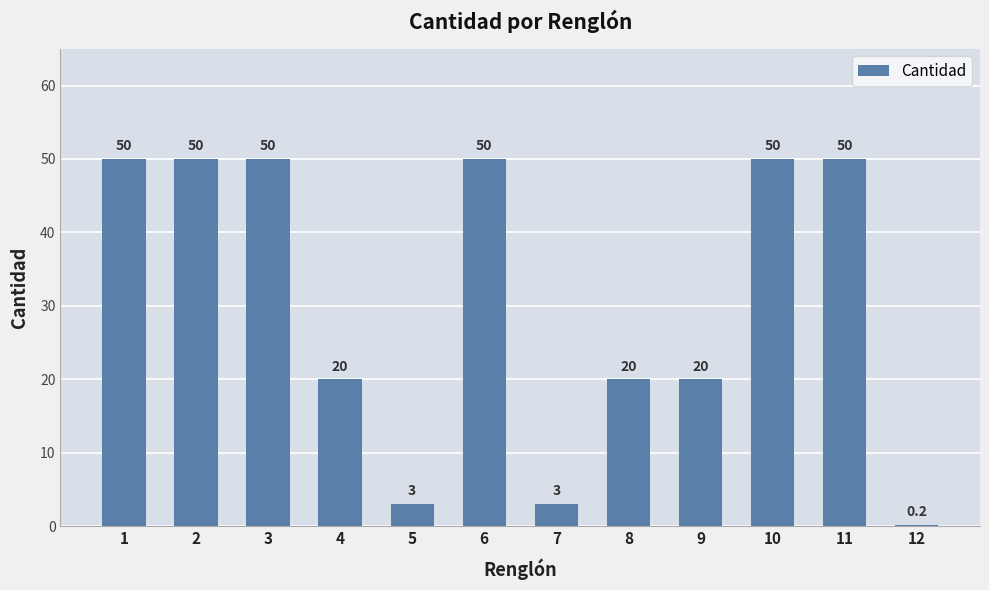

The value at 3 is 50.0. True or false?

True